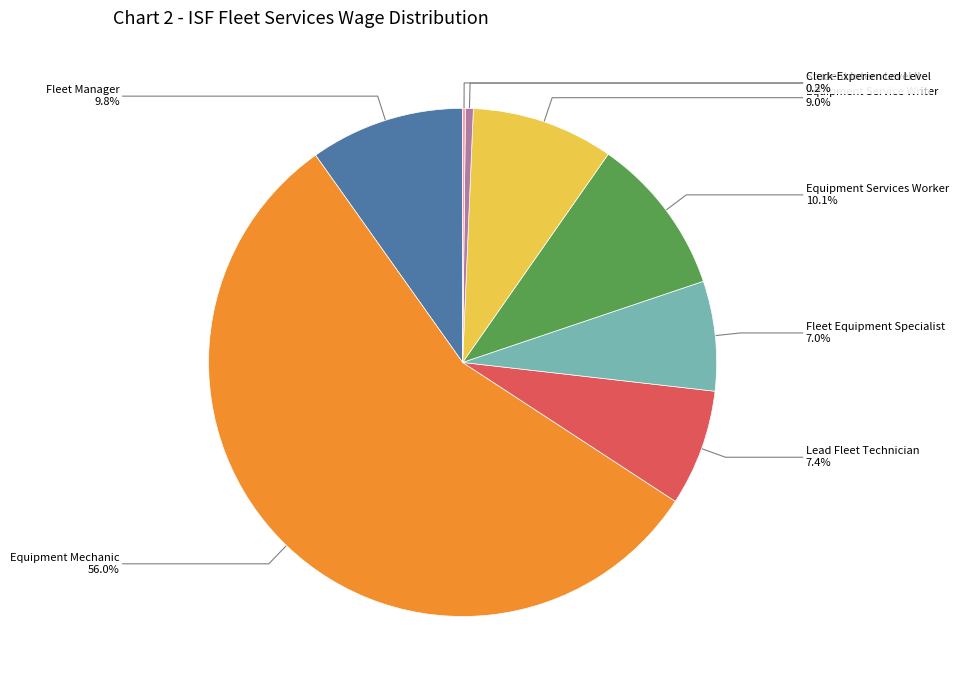

Is there any slice that represents more than half of the pie?

Yes